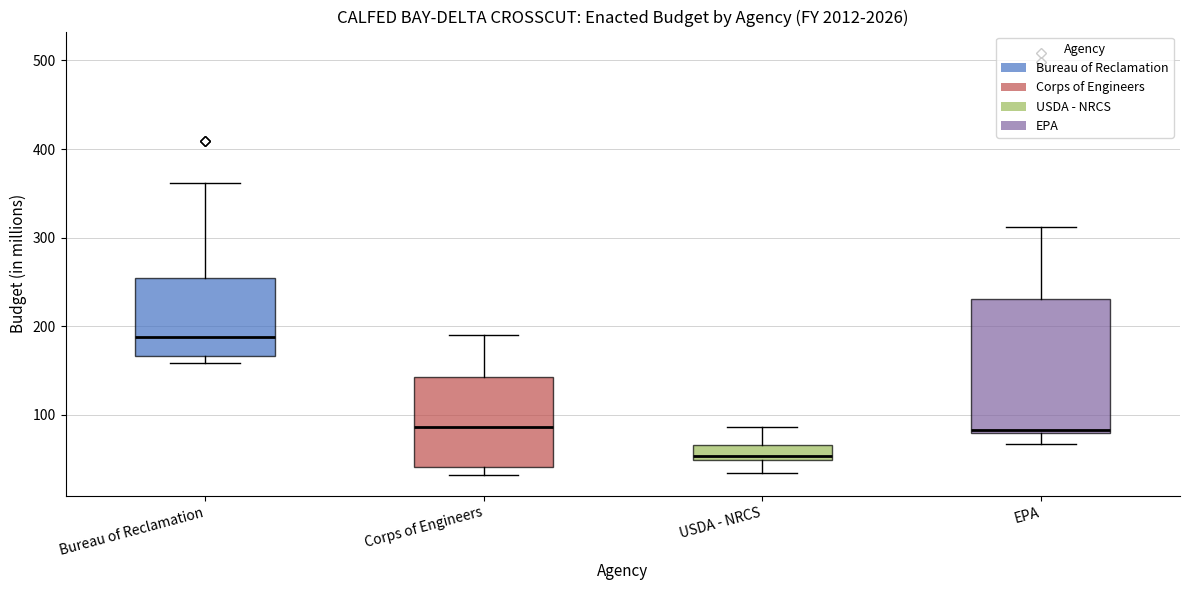

Where does the median line of the box for Bureau of Reclamation sit on the y-axis? The values are not printed on the chart, so give them approximately, as read against the axis.

190